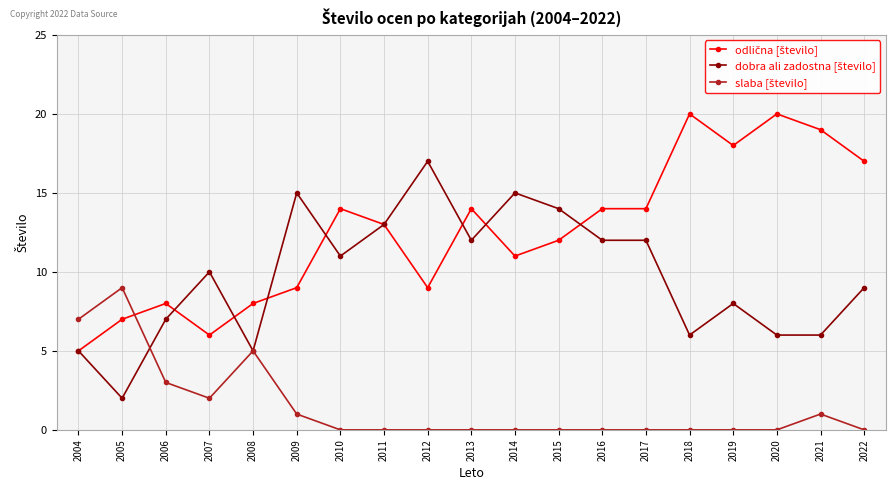

What is the spread (max minus min) of values at 2016?

14